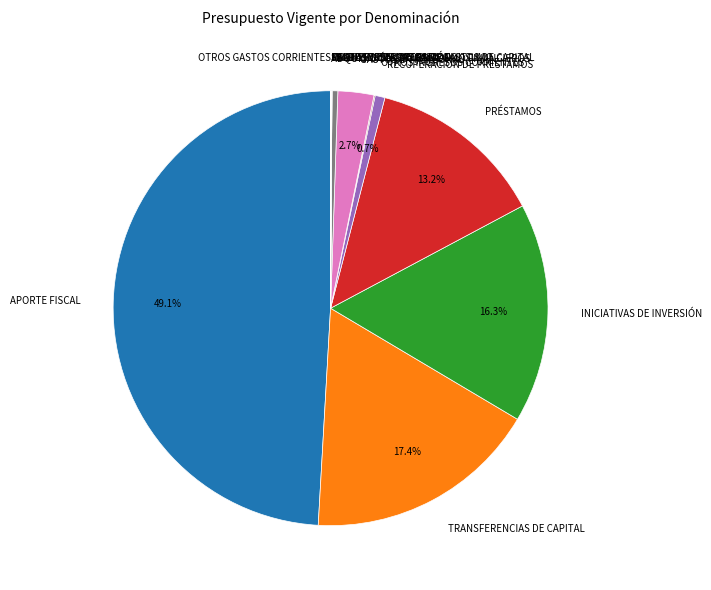

What portion of the pie excludes PRÉSTAMOS?

86.8%